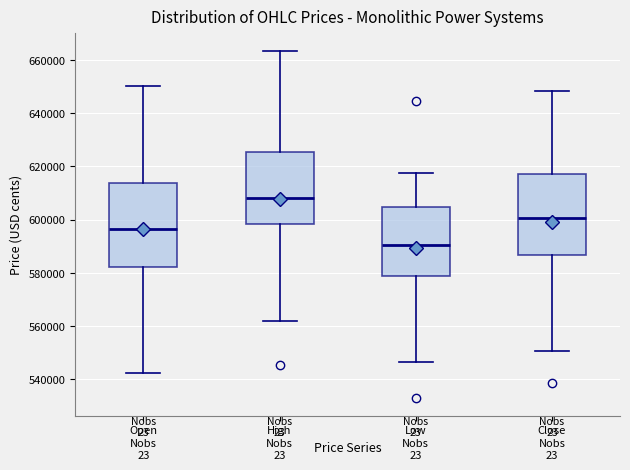

Where is the lower edge of the box for Close on the y-axis? The values are not printed on the chart, so give them approximately, as read against the axis.

586000